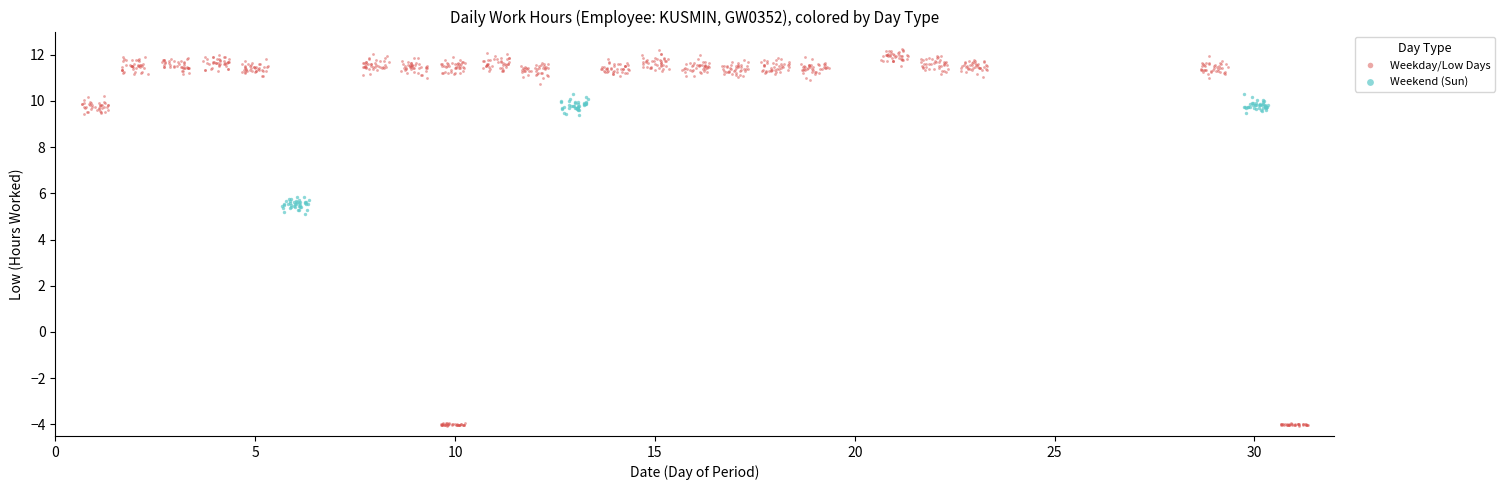

Which series contains the highest Y value?

Weekday/Low Days